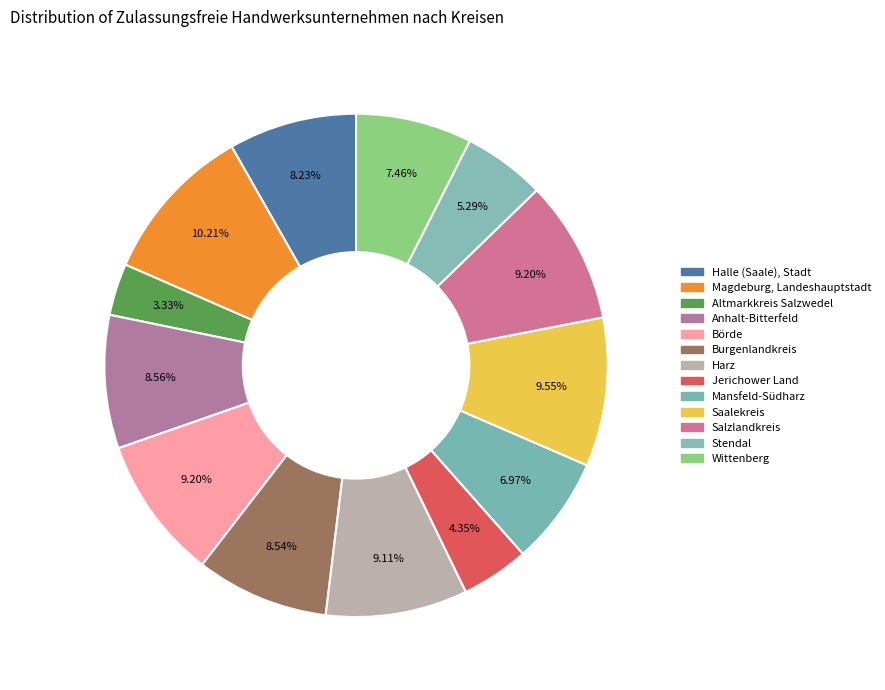

To the nearest percent, what percentage of the pie is Börde?

9%